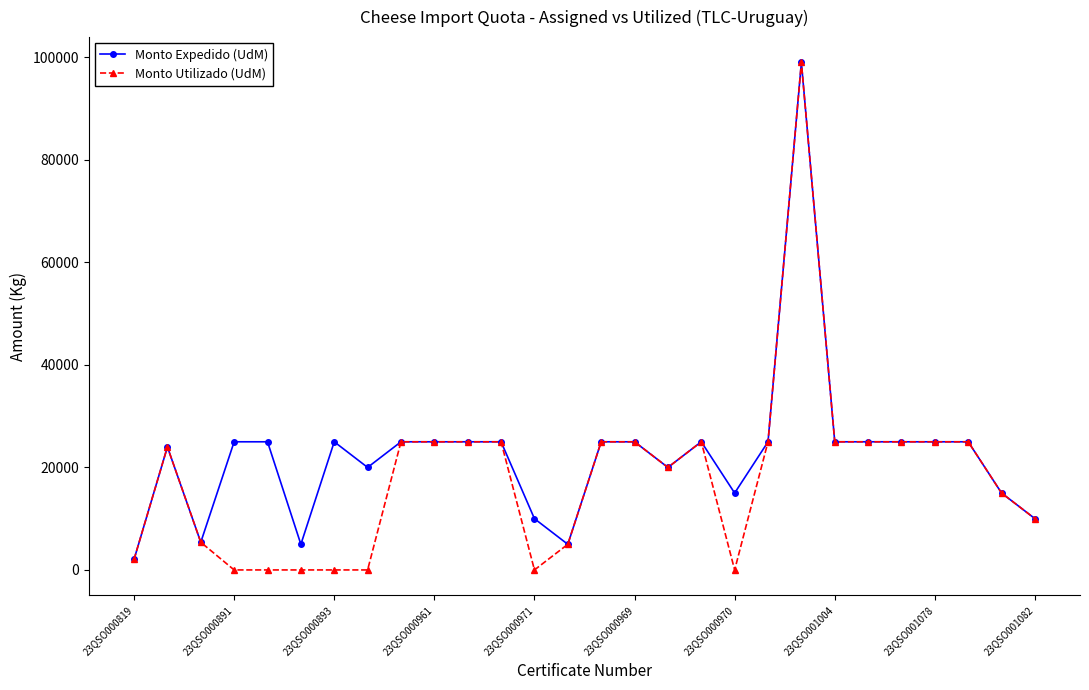

Does the chart display data point markers on the line(s)?

Yes